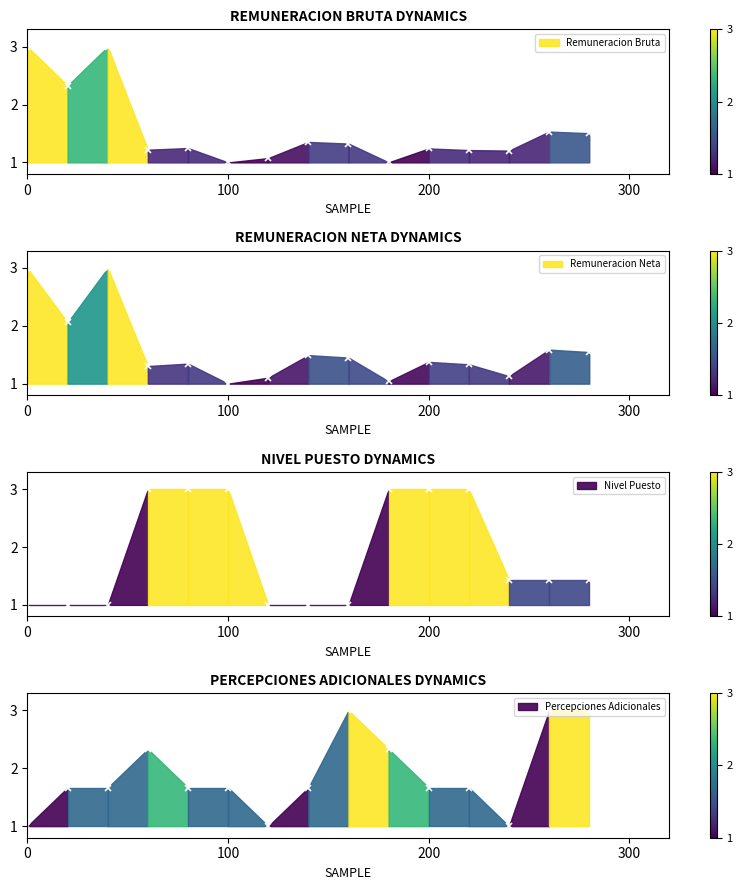

At which category does Percepciones Adicionales reach its first local peak?

4